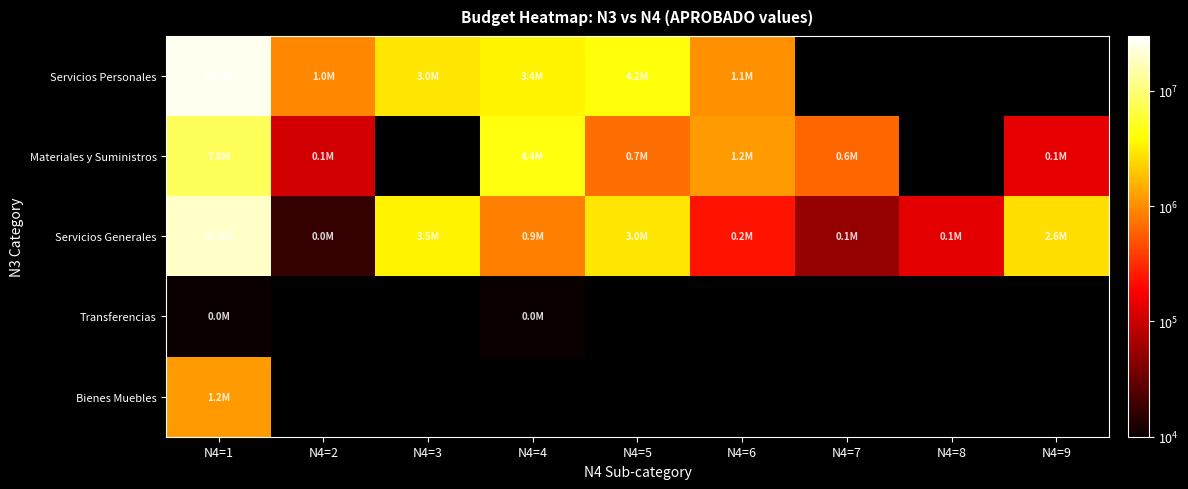

How many positive values does the Servicios Personales series have?

6